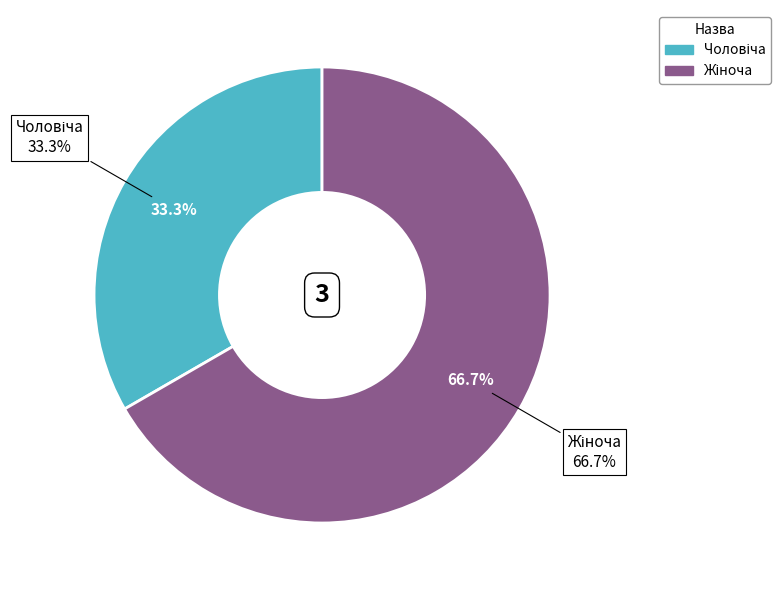

Is Жіноча the majority of the pie?

Yes